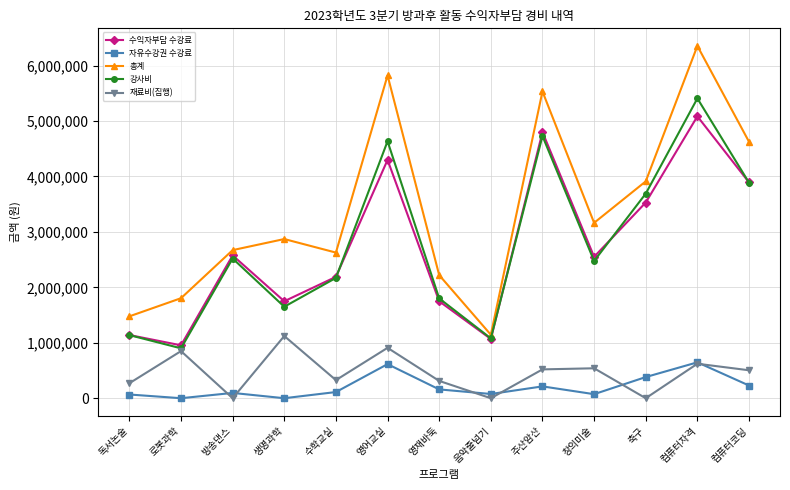

List the series in order of their peak value, highest first.

총계, 강사비, 수익자부담 수강료, 재료비(집행), 자유수강권 수강료